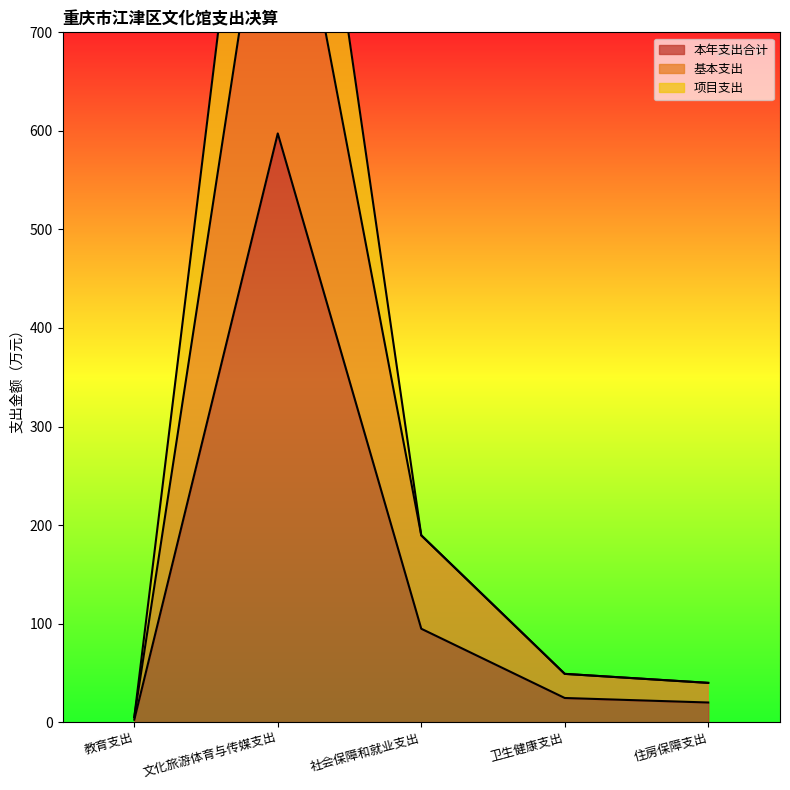

True or false: 本年支出合计 and 项目支出 cross at least once.

False